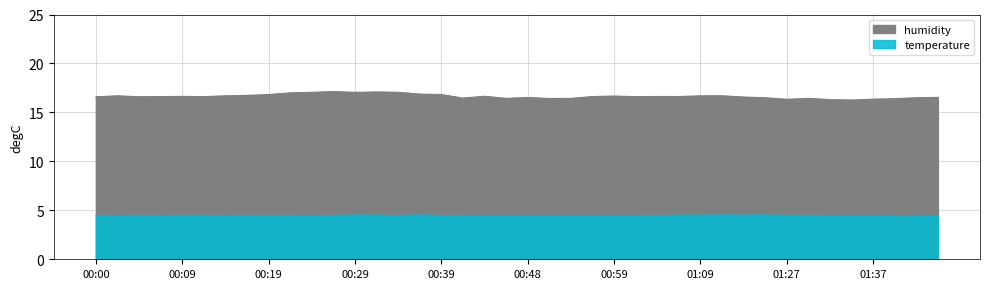

What is the maximum value for temperature?

4.5